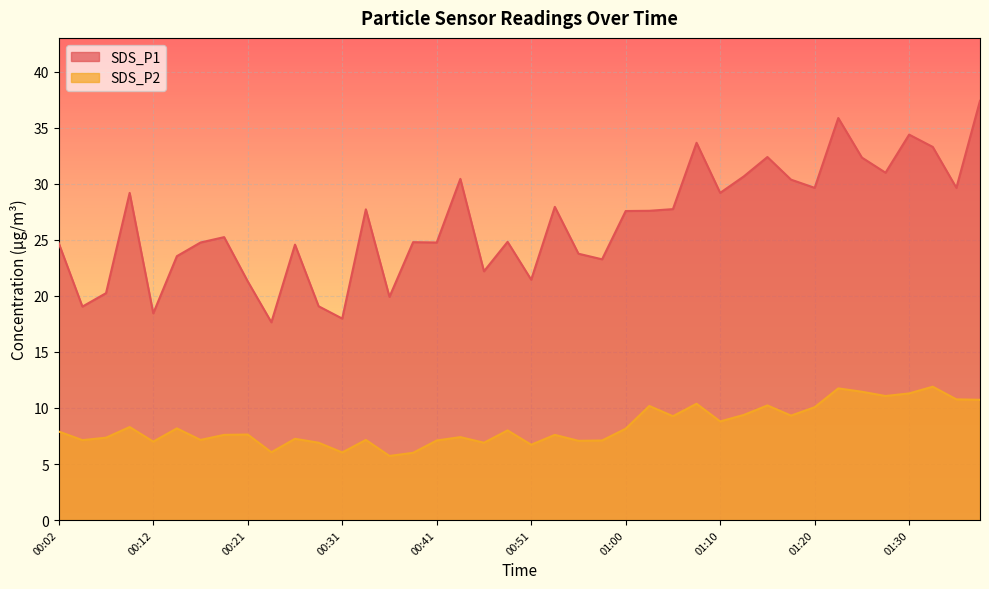

Is the value of SDS_P2 at 00:51 greater than the value of SDS_P1 at 01:35?

No